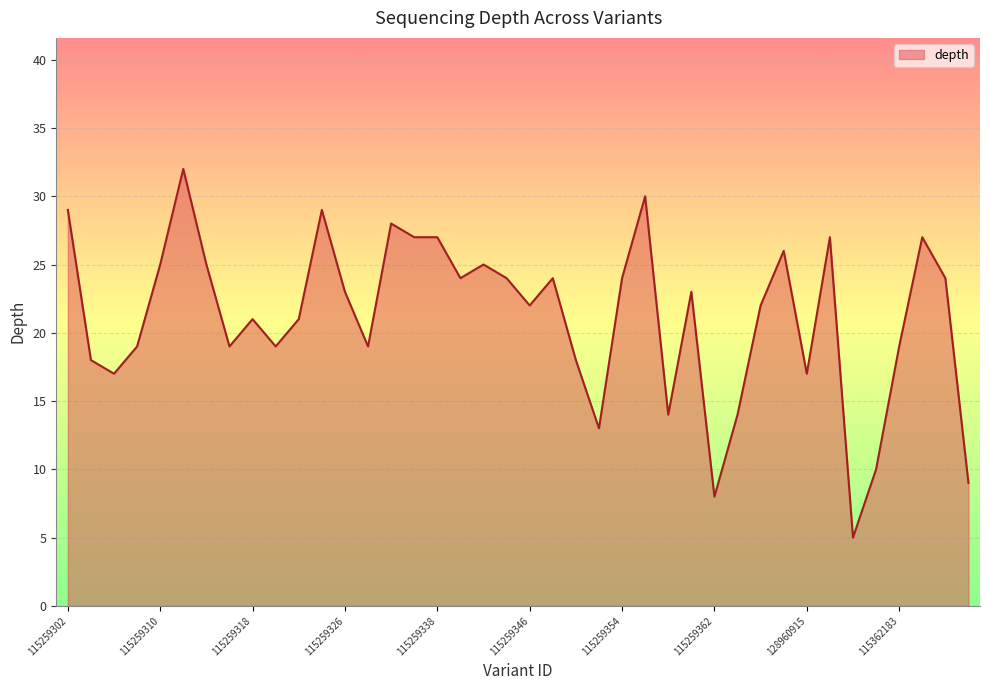

What is the minimum value shown in the chart?

5